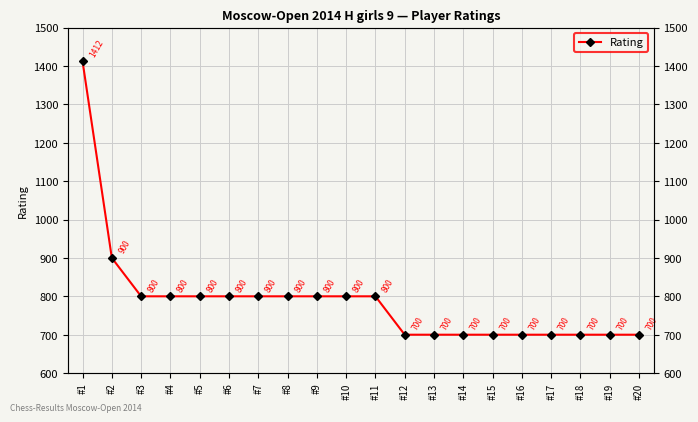

What is the value of the 13th point from the left?

700